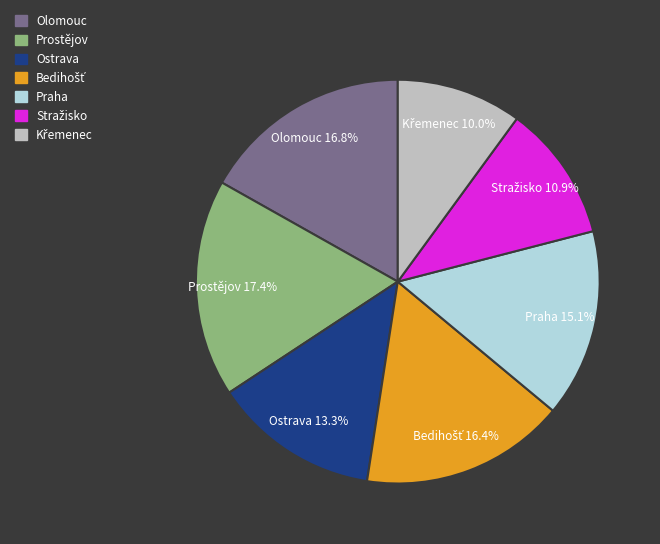

Which has a higher value, Prostějov or Olomouc?

Prostějov